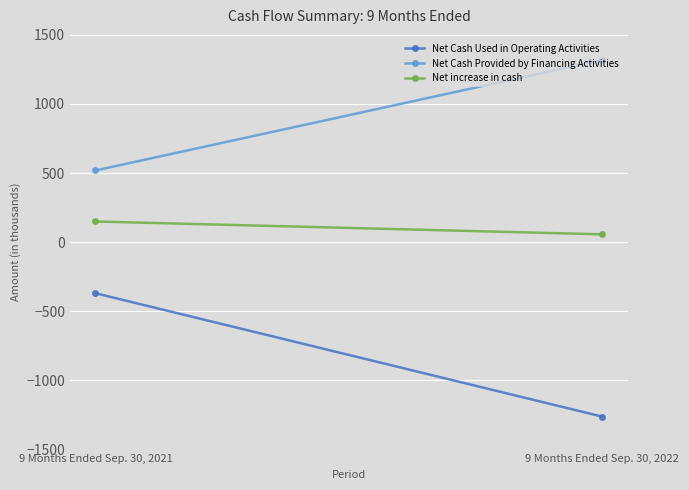

What is the total value across all series at 9 Months Ended Sep. 30, 2021?

300